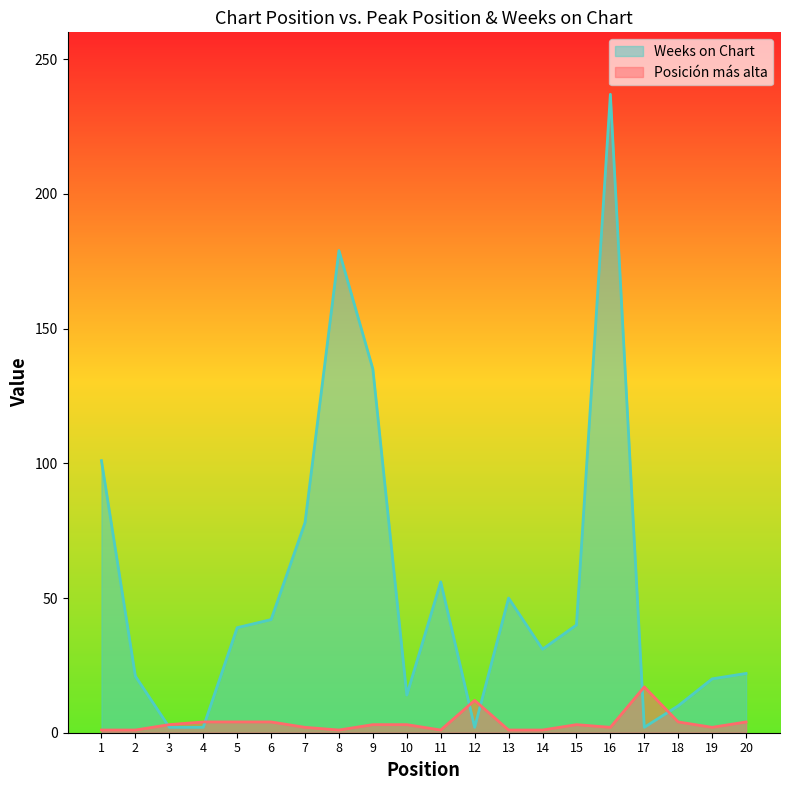

At how many categories does at least one series exceed 153?

2